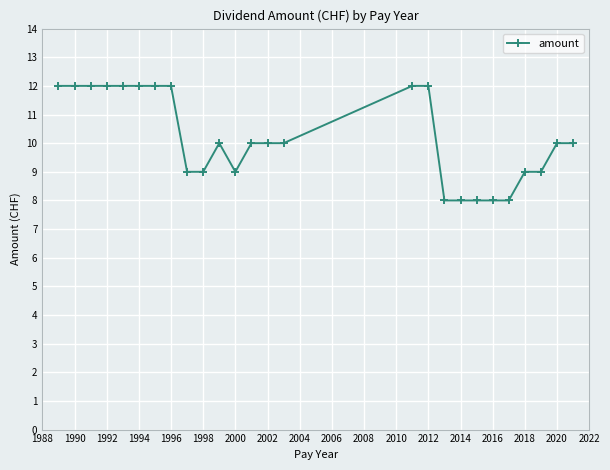

True or false: the data has more than 0 interior local peaks.

True